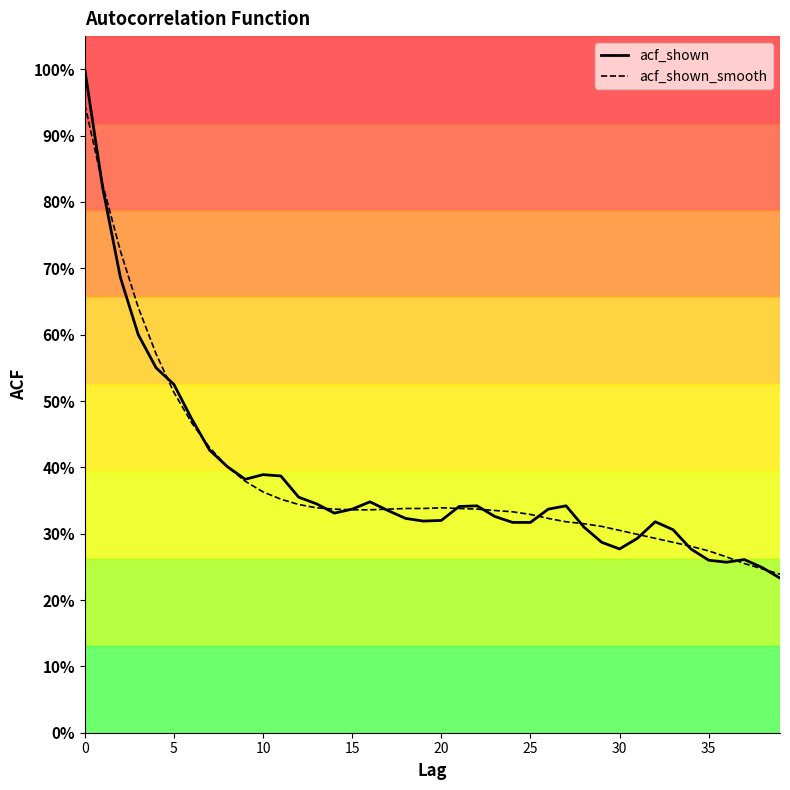

Reading left to right, extract all data points from this chart.

acf_shown: 1.0	0.8	0.7	0.6	0.6	0.5	0.5	0.4	0.4	0.4	0.4	0.4	0.4	0.3	0.3	0.3	0.3	0.3	0.3	0.3	0.3	0.3	0.3	0.3	0.3	0.3	0.3	0.3	0.3	0.3	0.3	0.3	0.3	0.3	0.3	0.3	0.3	0.3	0.2	0.2
acf_shown_smooth: 0.9	0.8	0.7	0.6	0.6	0.5	0.5	0.4	0.4	0.4	0.4	0.4	0.3	0.3	0.3	0.3	0.3	0.3	0.3	0.3	0.3	0.3	0.3	0.3	0.3	0.3	0.3	0.3	0.3	0.3	0.3	0.3	0.3	0.3	0.3	0.3	0.3	0.3	0.2	0.2